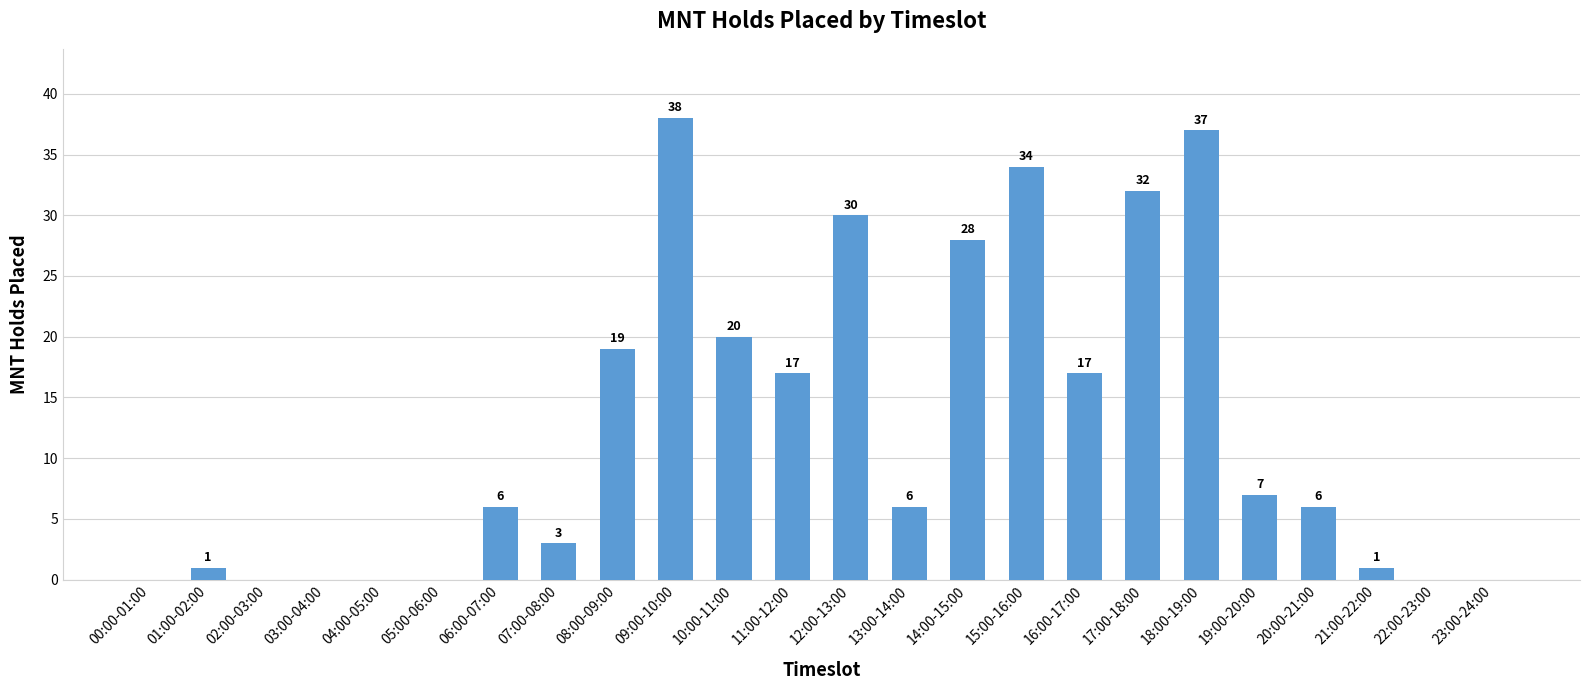

At which label is the value closest to 19?

08:00-09:00